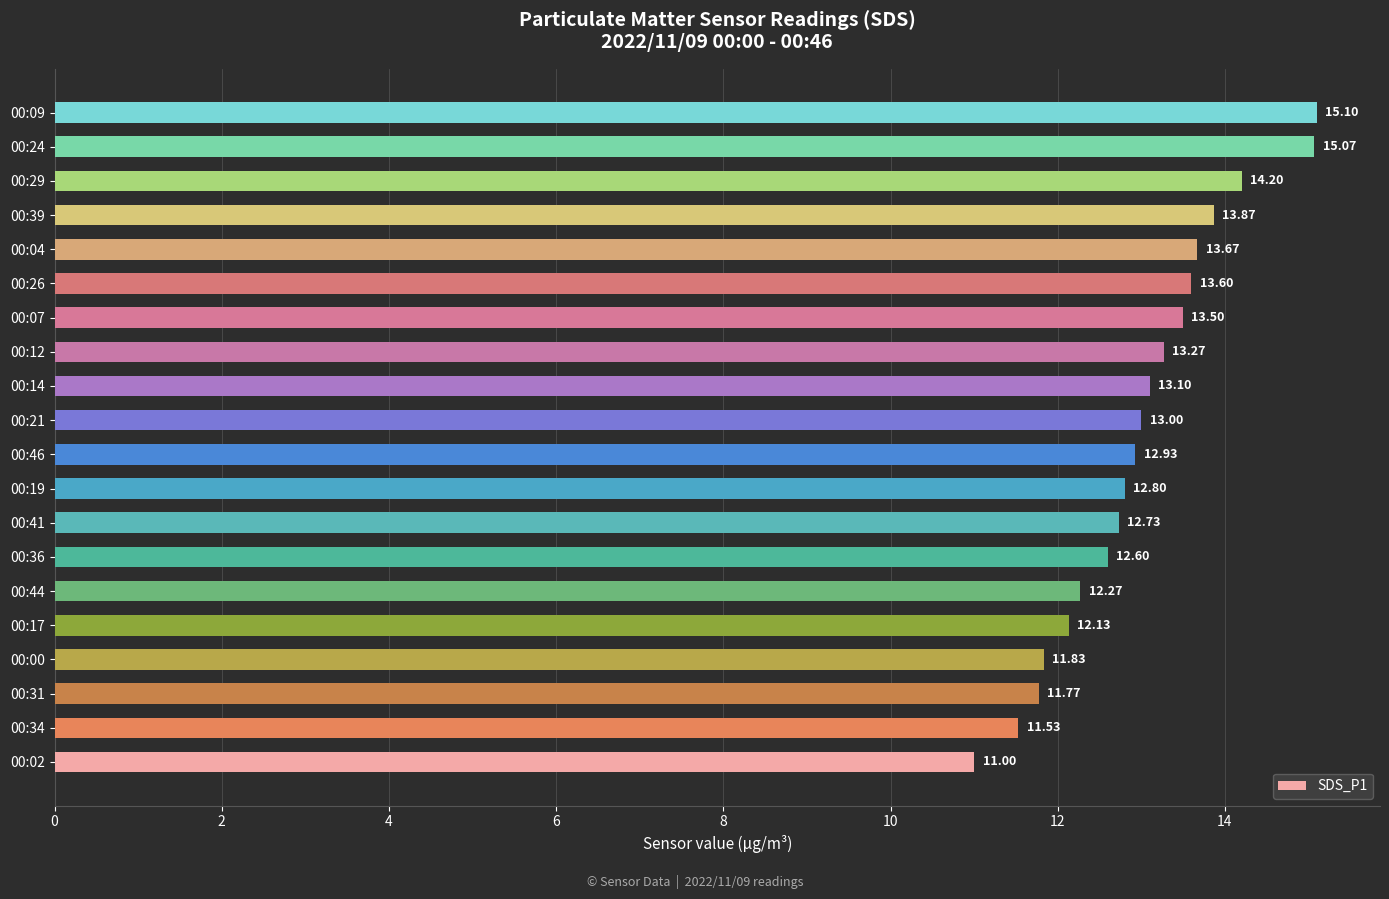

What is the sum of all values?

260.0